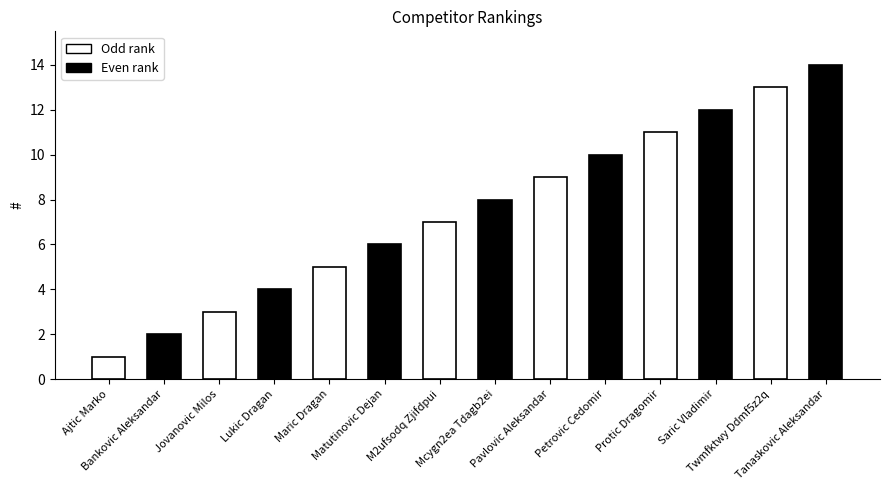

What is the smallest value displayed?

1